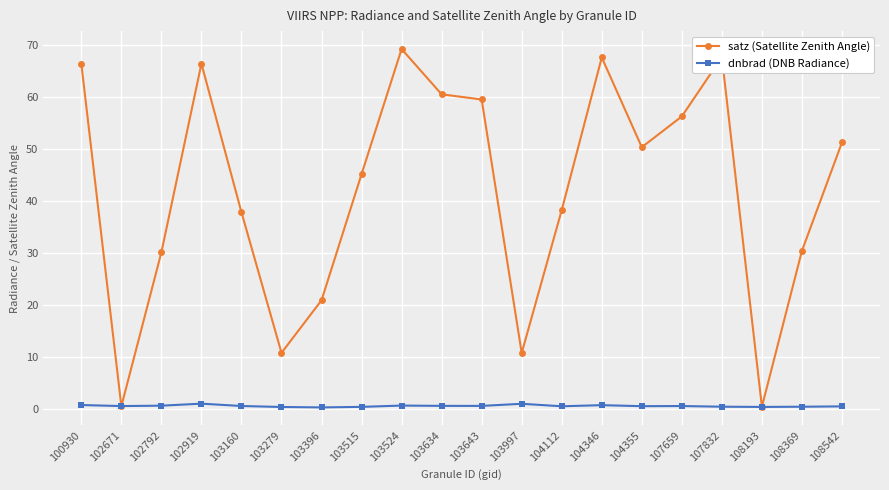

What is the average value of the satz (Satellite Zenith Angle) series?

42.0